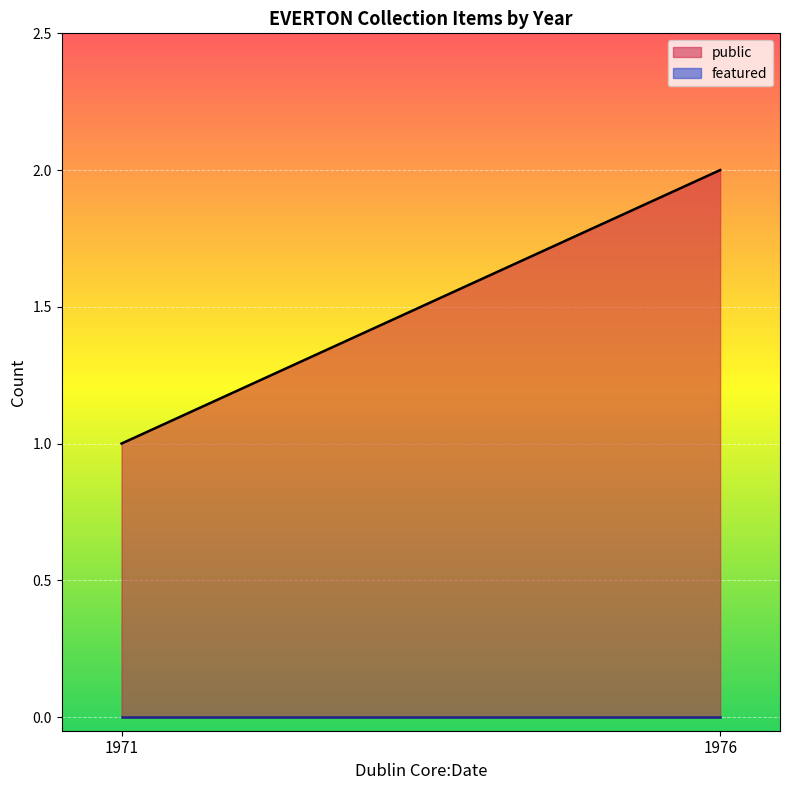

Which series has the largest range (max minus min)?

public